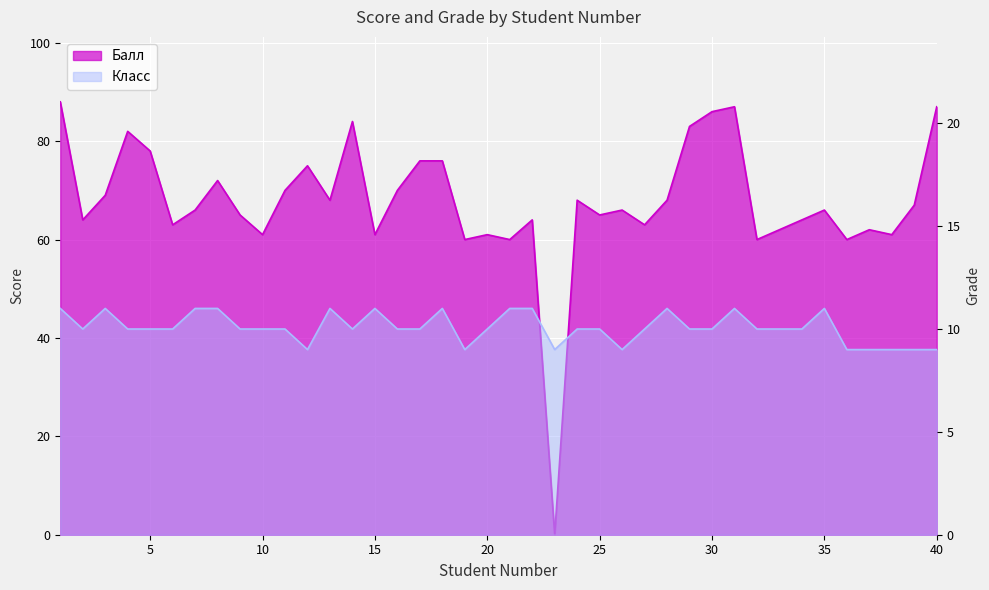

How many lines are shown in the chart?

2